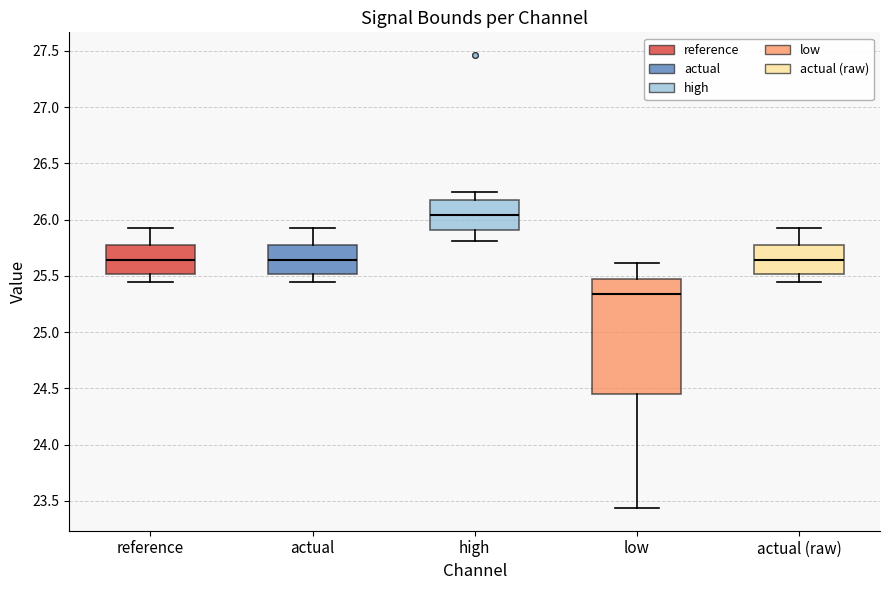

Which box's median line is the lowest?

low